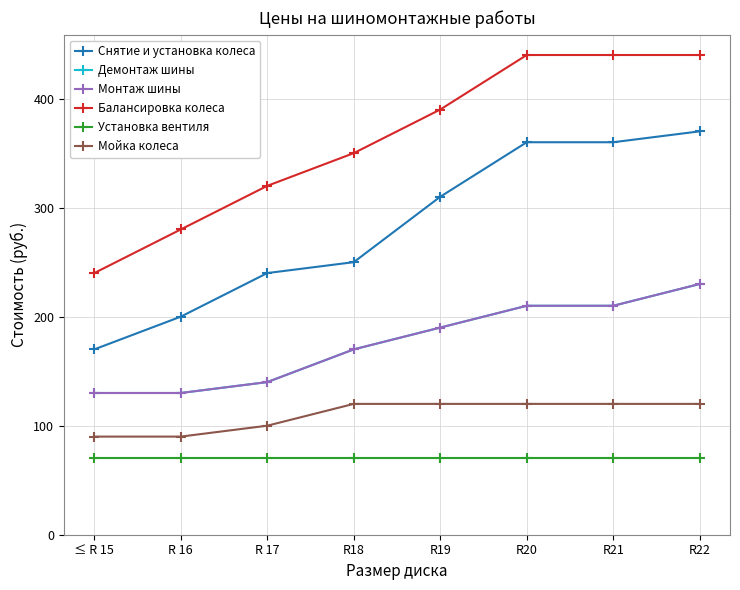

What are all the series names shown in the legend?

Снятие и установка колеса, Демонтаж шины, Монтаж шины, Балансировка колеса, Установка вентиля, Мойка колеса